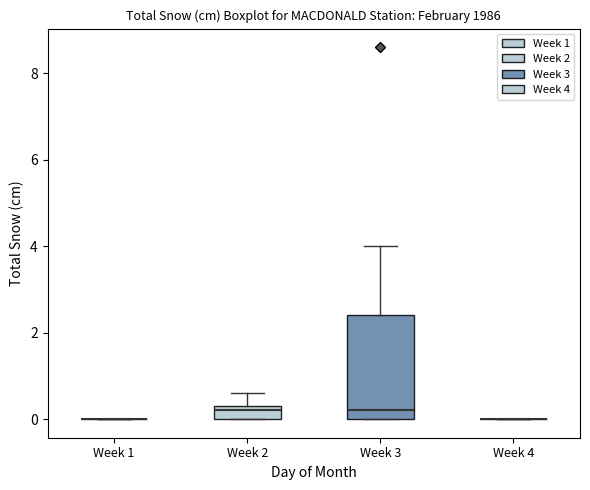

Comparing the boxes themselves (not the whiskers), which one is the tallest?

Week 3